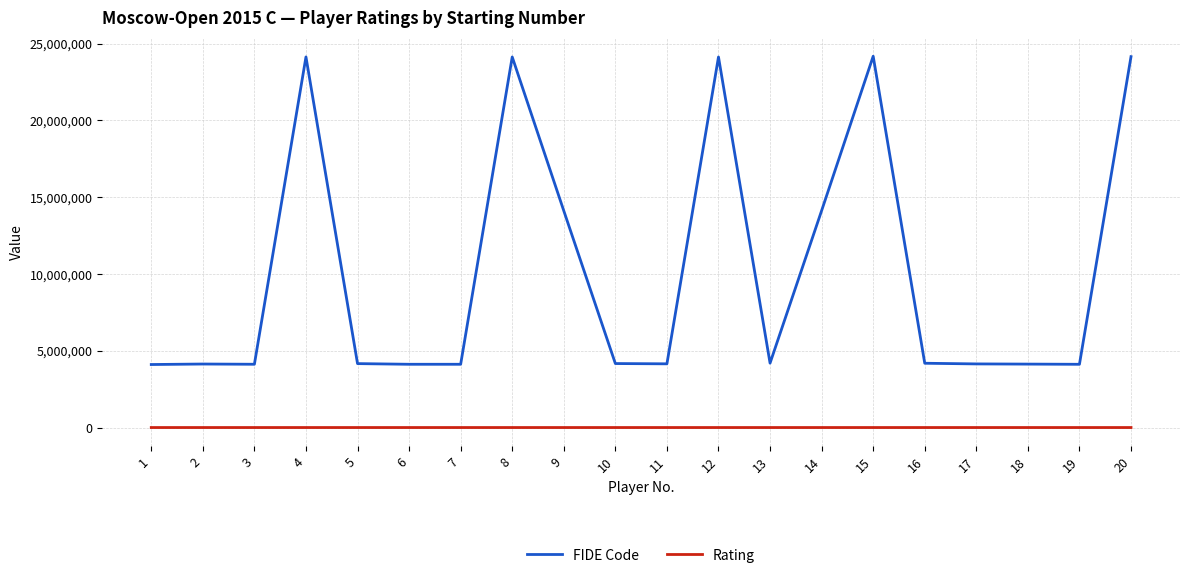

The Rating series shows 2298 at 2. True or false?

True